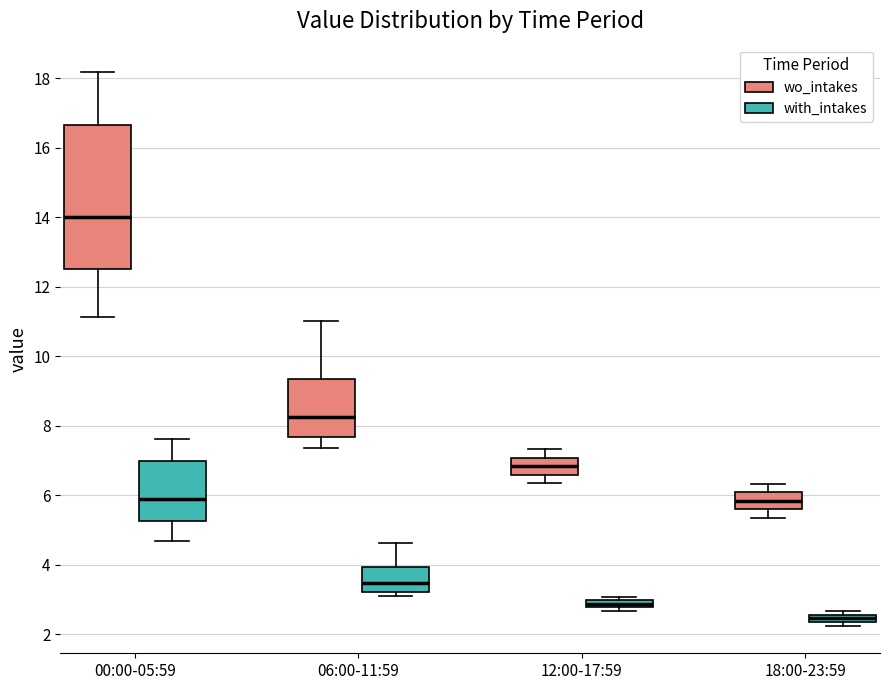

Comparing the boxes themselves (not the whiskers), which one is the tallest?

00:00-05:59 (wo_intakes)